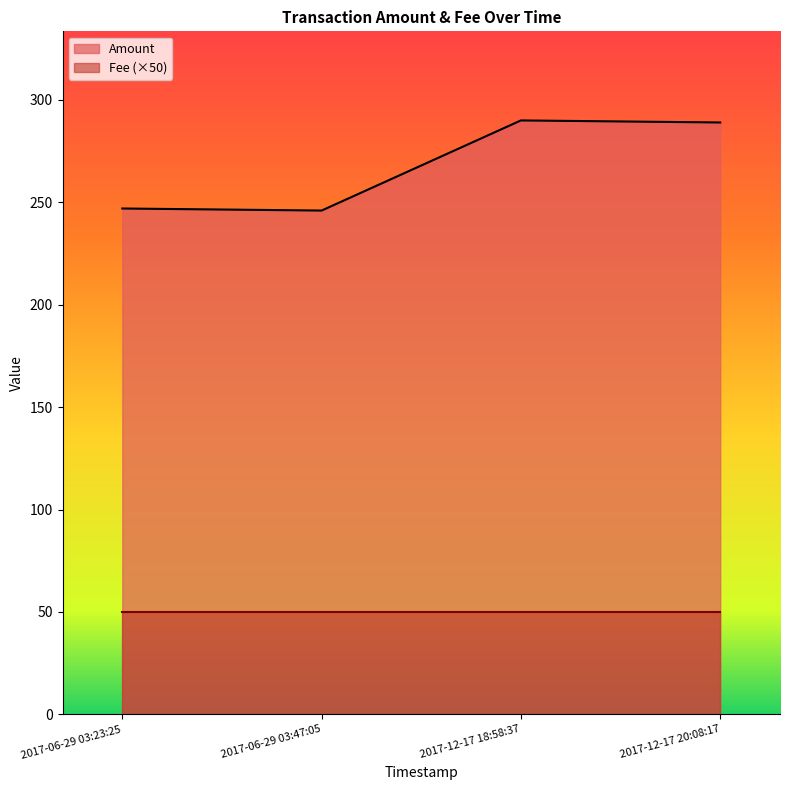

What position from the right is 2017-12-17 20:08:17?

1